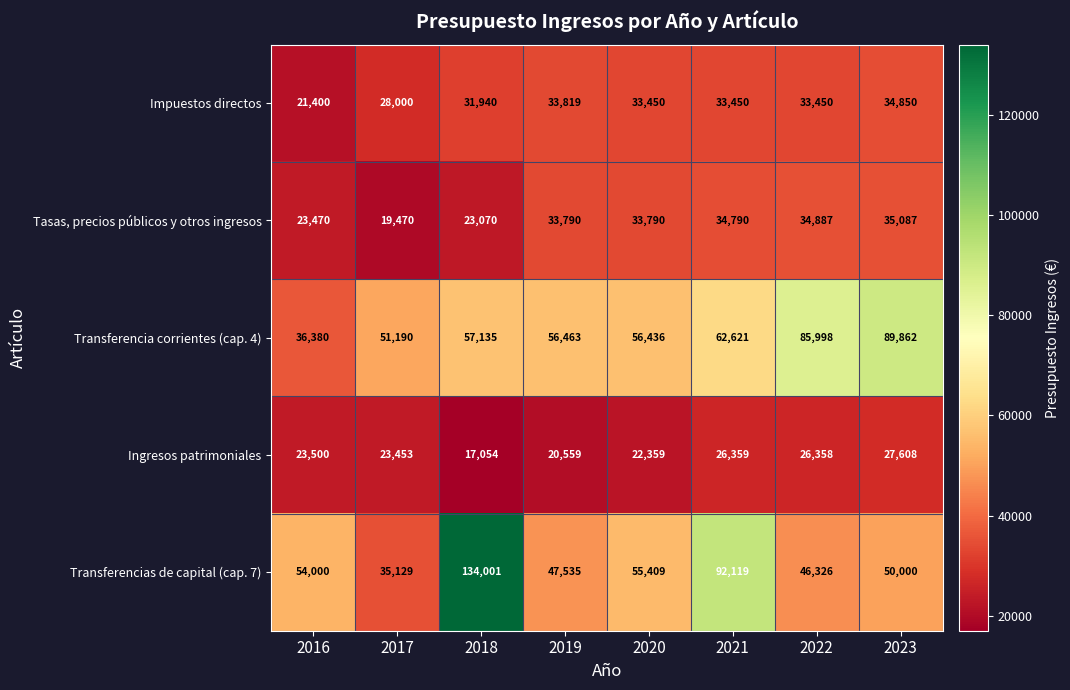

How many values in the Impuestos directos series are below 33450?

3